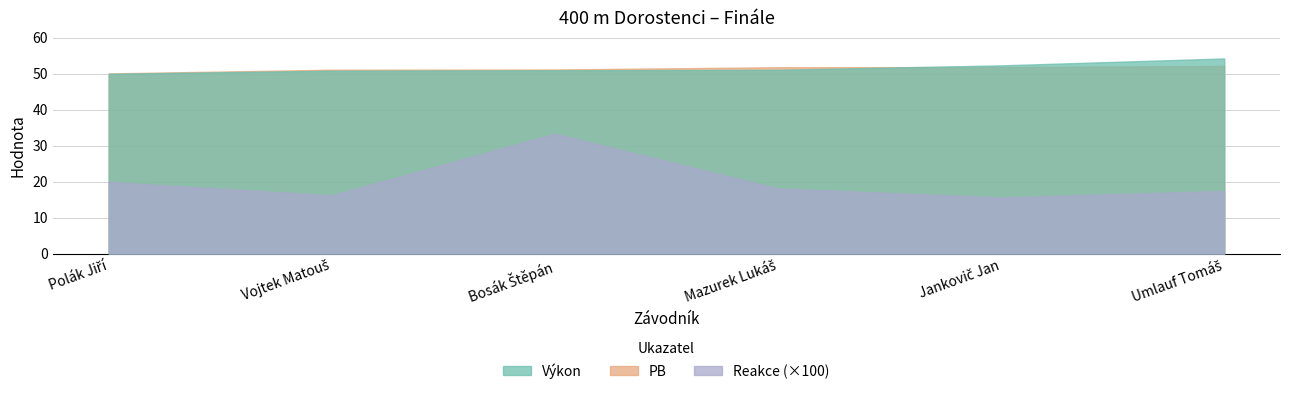

True or false: PB and Výkon intersect in this chart.

True